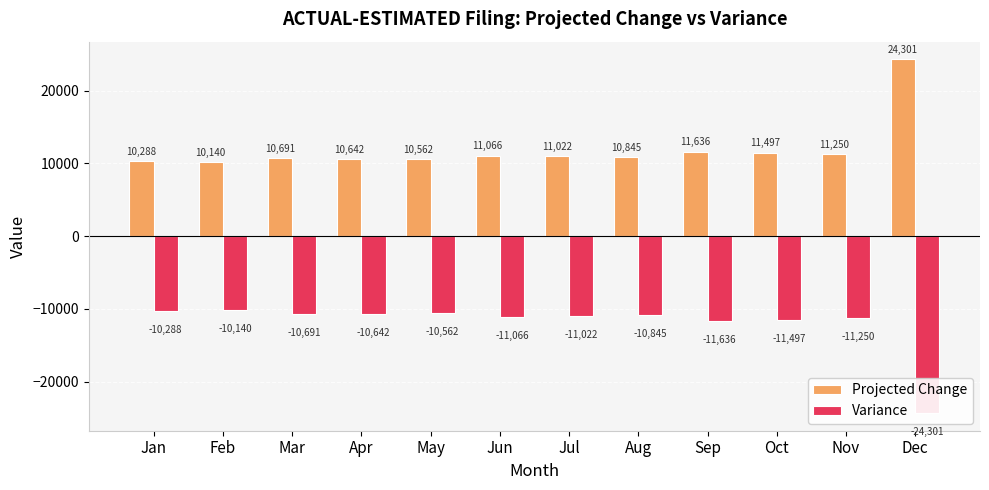

How many groups of bars are there?

12